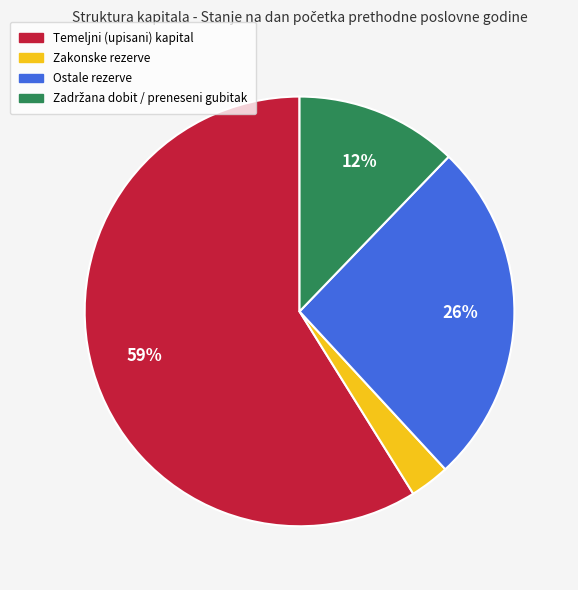

Which has a higher value, Ostale rezerve or Temeljni (upisani) kapital?

Temeljni (upisani) kapital